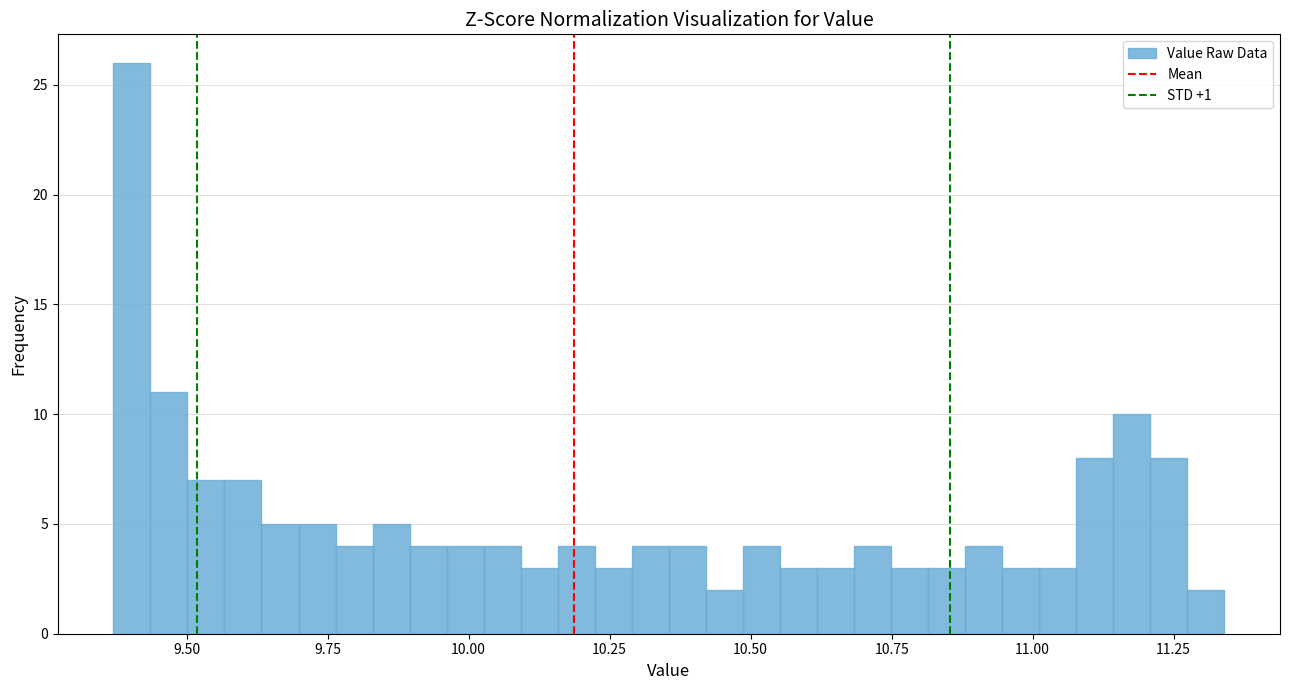

Around what value on the x-axis is the tallest bar? Give the approximate position of its centre, as read against the axis.

9.40